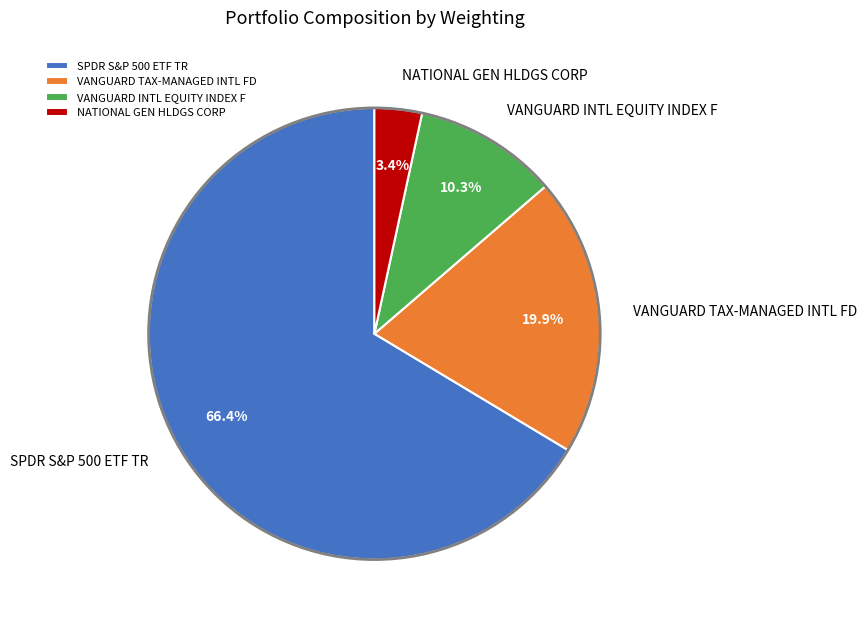

To the nearest percent, what is the average slice percentage?

25%